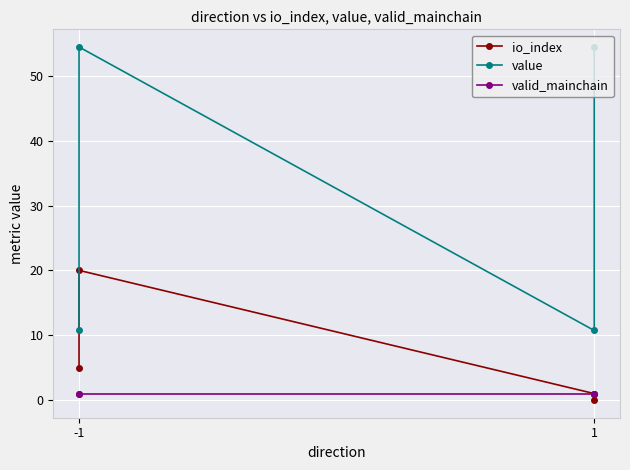

Rank the series at -1 from highest to lowest value.

value, io_index, valid_mainchain